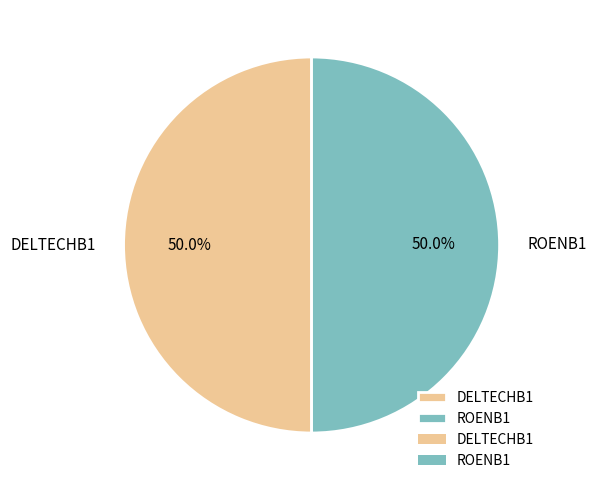

The DELTECHB1 slice represents 50% of the pie. True or false?

True